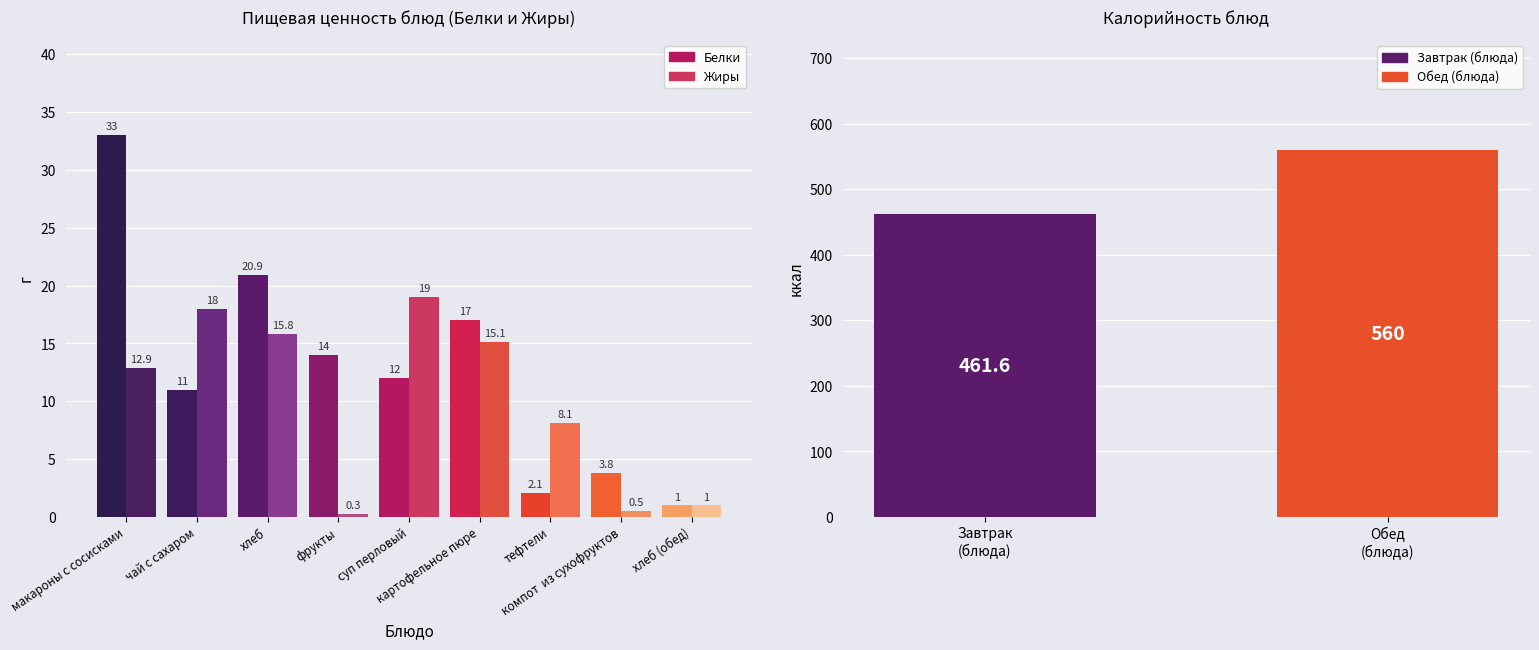

What position from the left is хлеб?

3